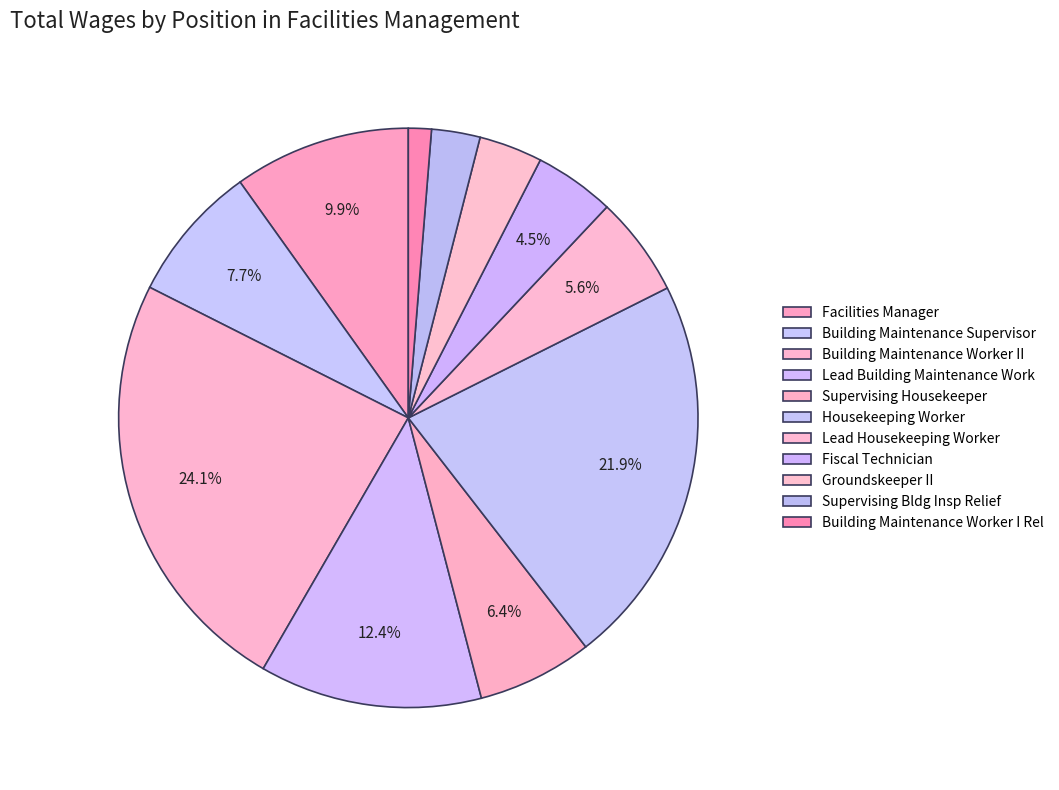

Count the number of slices in the pie.

11